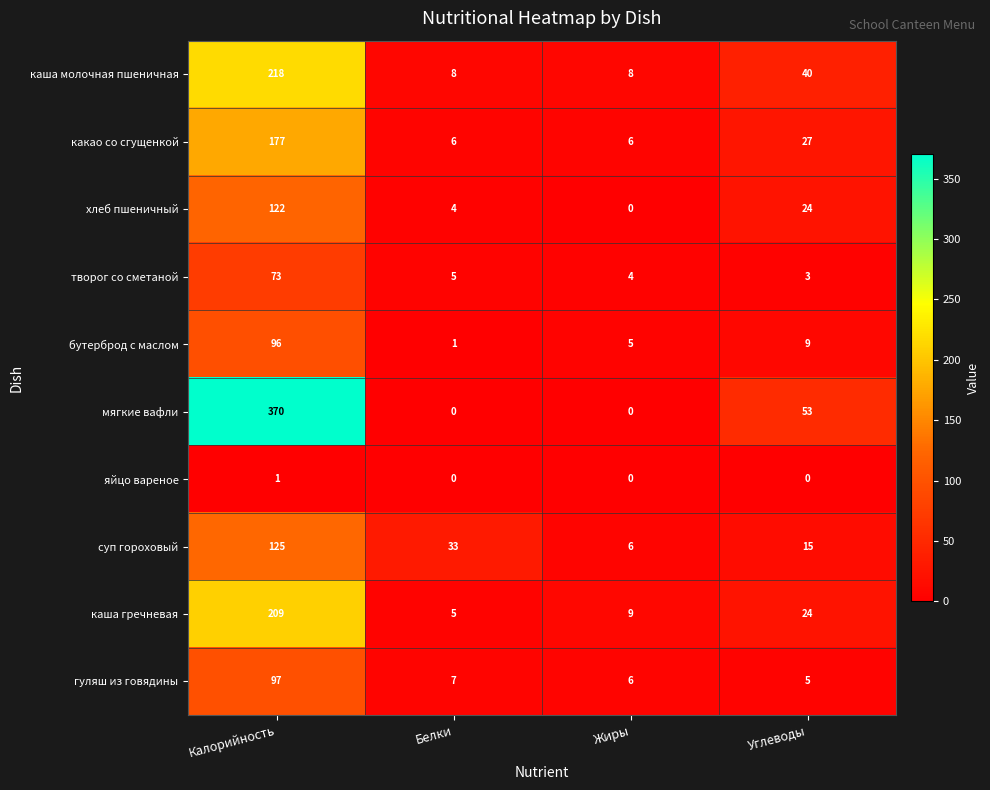

Between Жиры and Углеводы, which series saw the biggest shift?

мягкие вафли